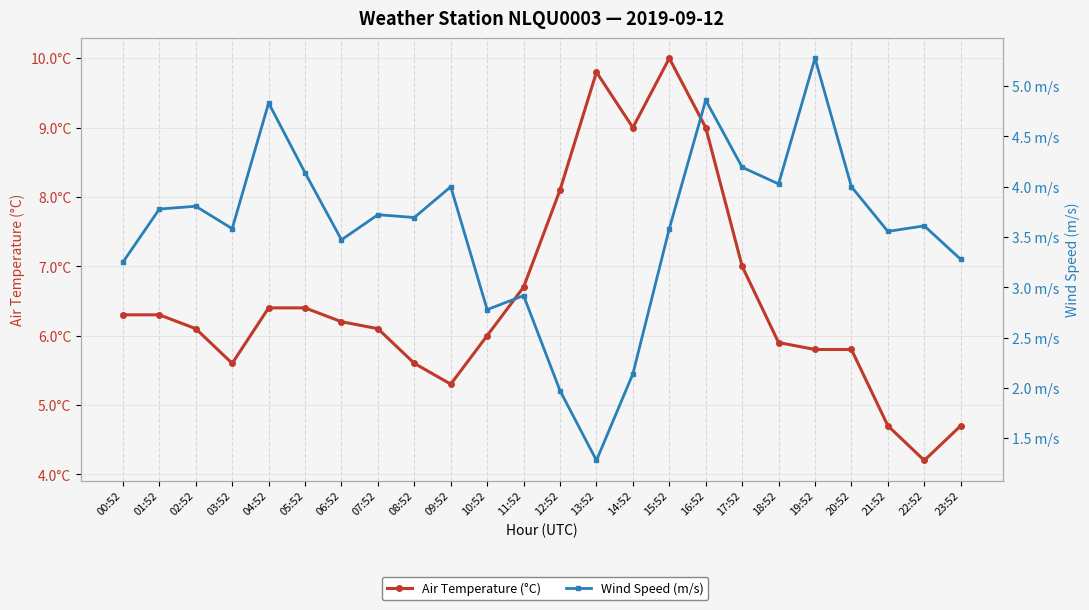

True or false: Wind Speed (m/s) and Air Temperature (°C) cross at least once.

False